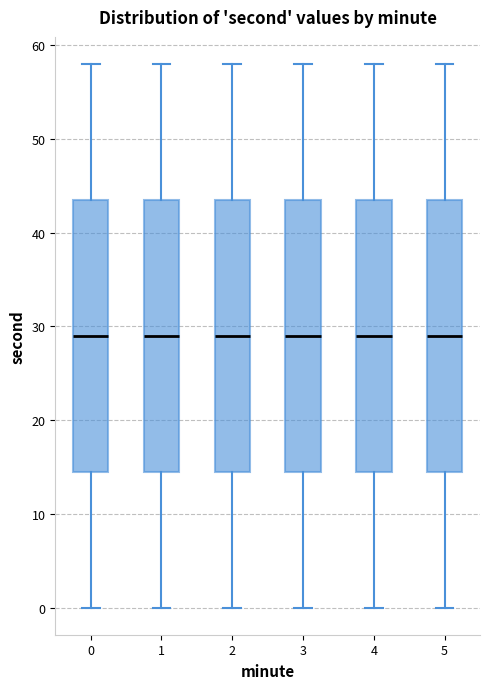

Reading left to right, transcribe this box plot: for each box, give where its median line is, the range the box spans, and where its two whiskers end, as read against the y-axis. The values are not printed on the chart, so give them approximately, as read against the axis.

0: median 29, box 15 to 44, whiskers 0 to 58
1: median 29, box 15 to 44, whiskers 0 to 58
2: median 29, box 15 to 44, whiskers 0 to 58
3: median 29, box 15 to 44, whiskers 0 to 58
4: median 29, box 15 to 44, whiskers 0 to 58
5: median 29, box 15 to 44, whiskers 0 to 58